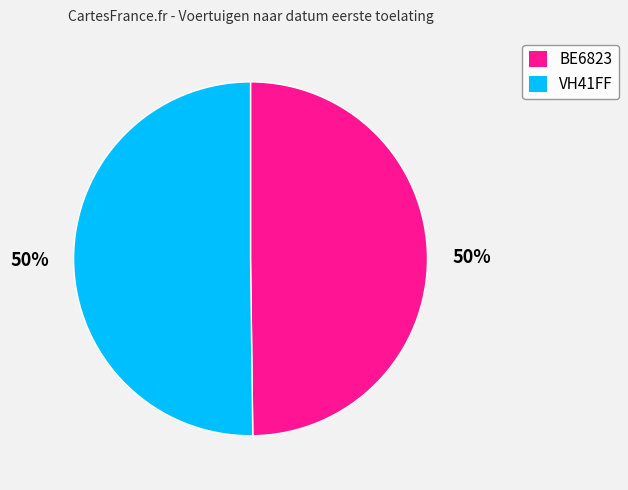

Approximately how many times larger is the value at BE6823 compared to VH41FF?

1.0